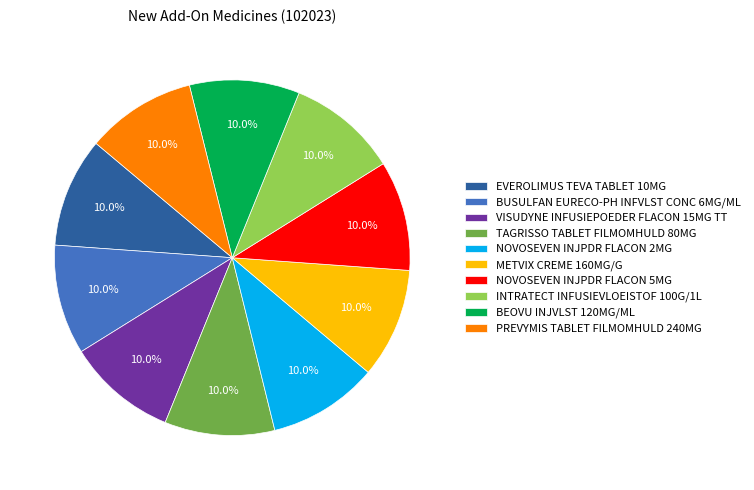

What percentage is NOT represented by VISUDYNE INFUSIEPOEDER FLACON 15MG TT?

90.0%